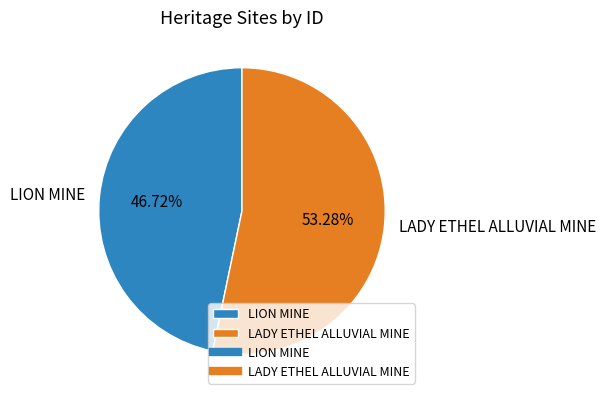

Is the sum of LION MINE and LADY ETHEL ALLUVIAL MINE greater than half?

Yes